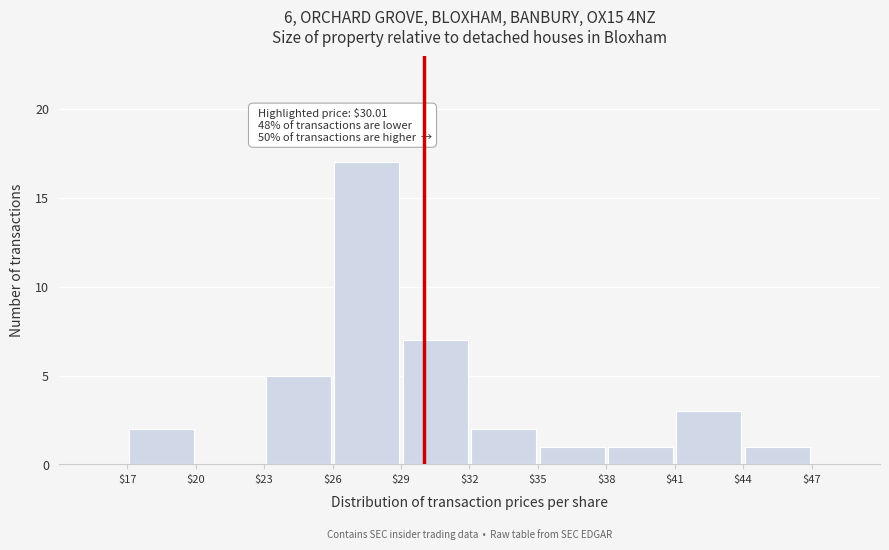

Over which range of the x-axis is the bar tallest?

$26 to $29